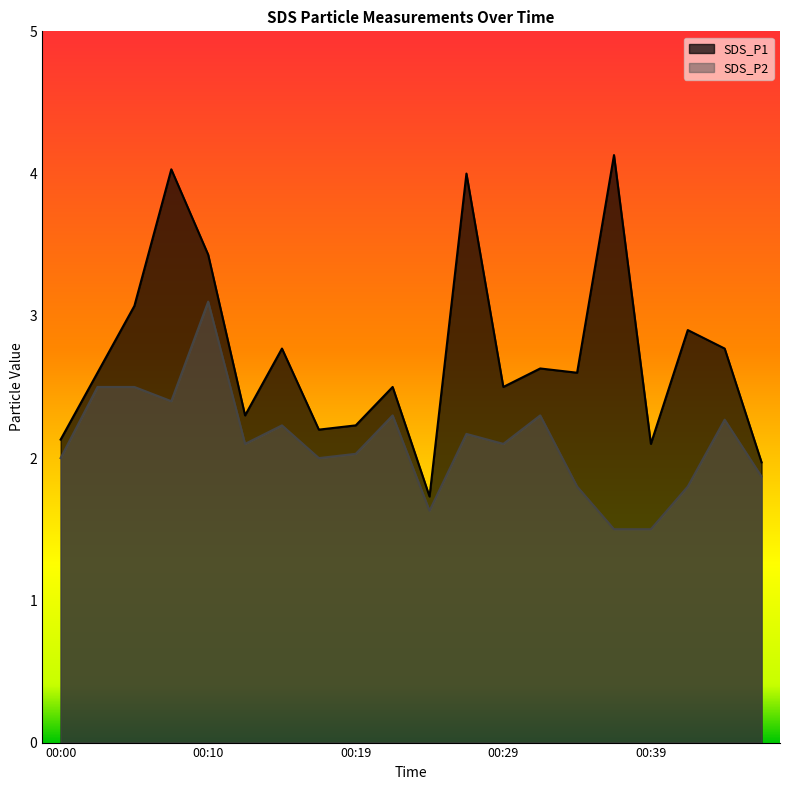

True or false: SDS_P1 has a value of 2.8 at 00:14.

True